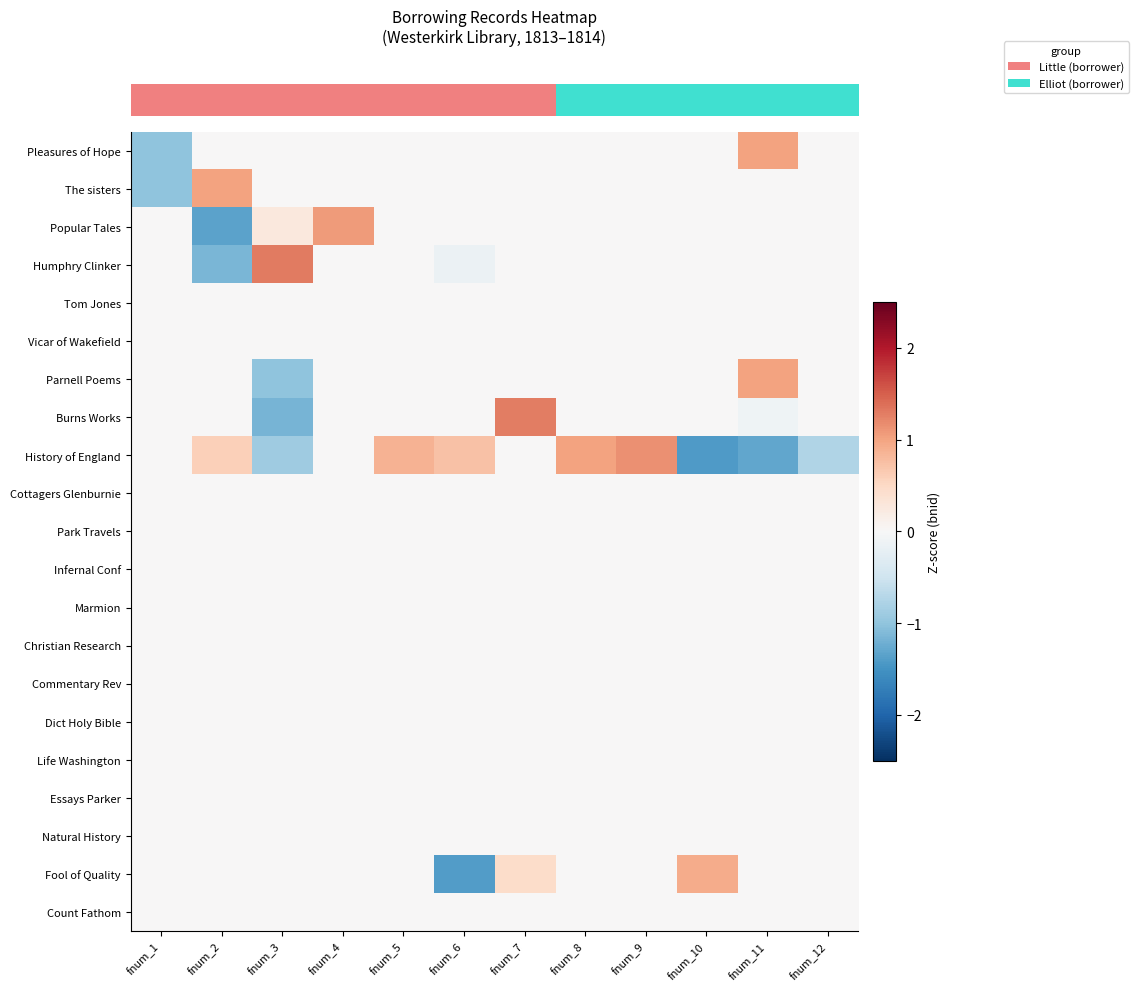

What is the total value across all series at fnum_12?

-0.7